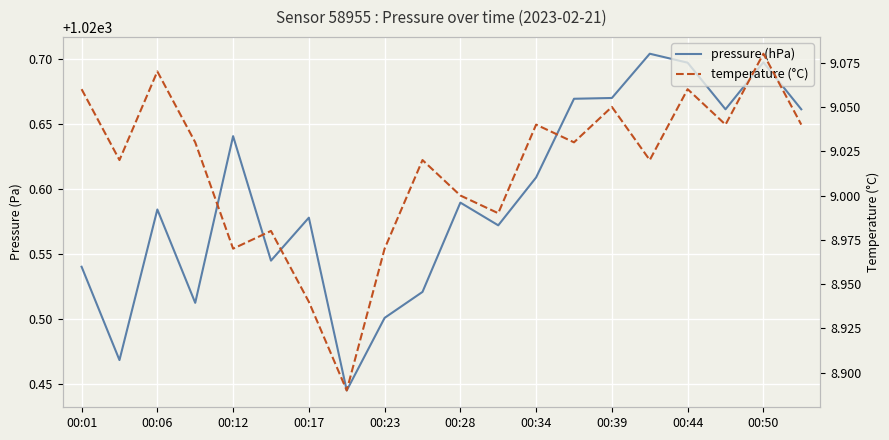

Is this an area chart (filled region under the line)?

No